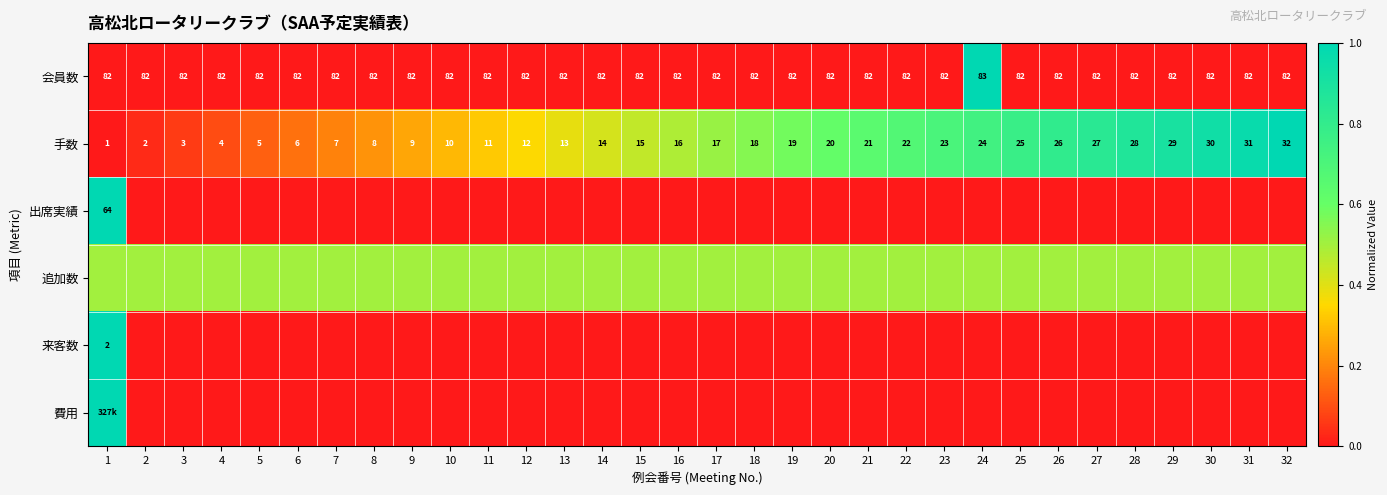

Read the 手数 value at 26.

26.0